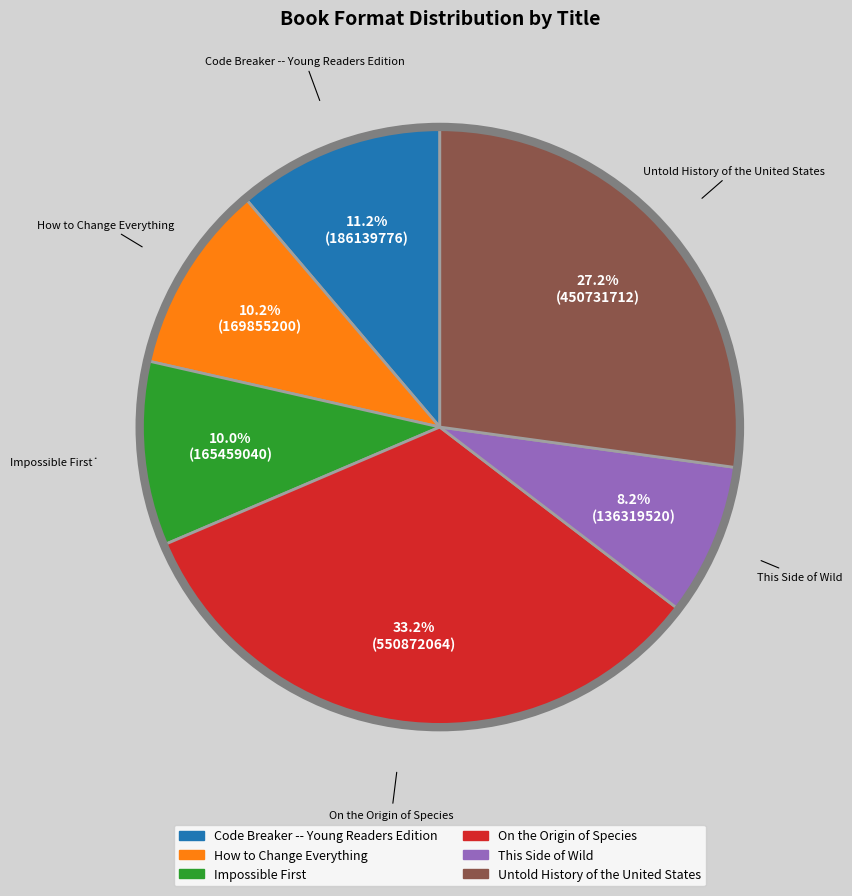

What is the total percentage of This Side of Wild and Untold History of the United States?

35.4%